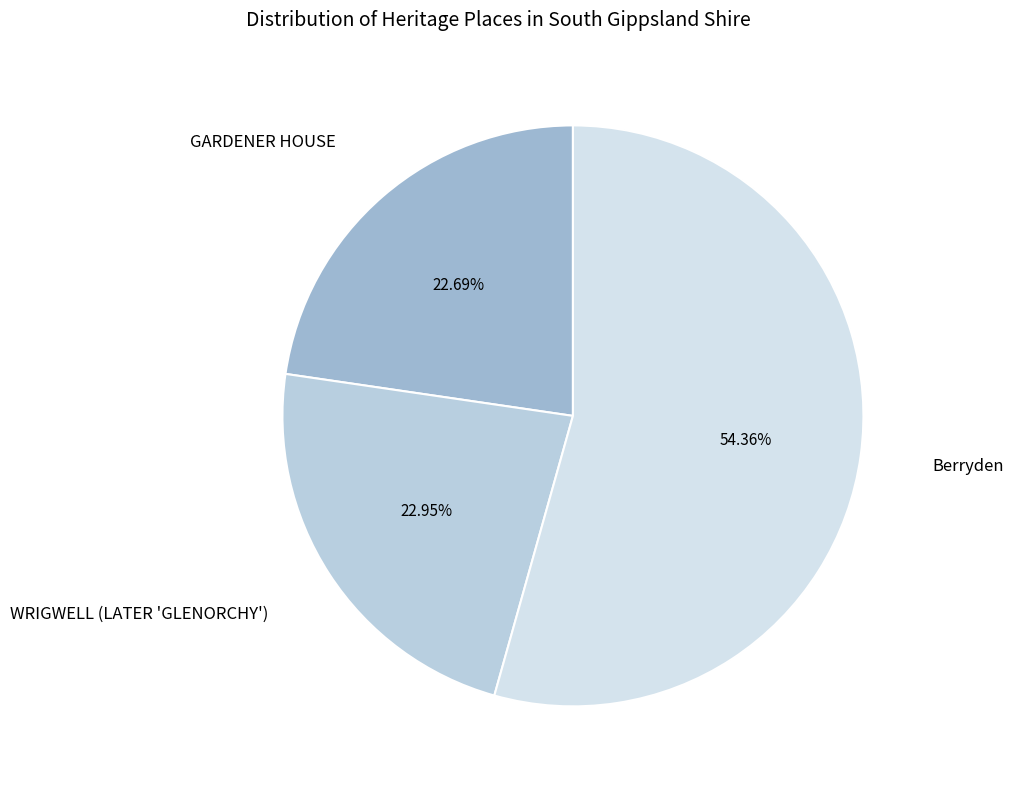

Approximately how many times larger is the value at GARDENER HOUSE compared to WRIGWELL (LATER 'GLENORCHY')?

1.0